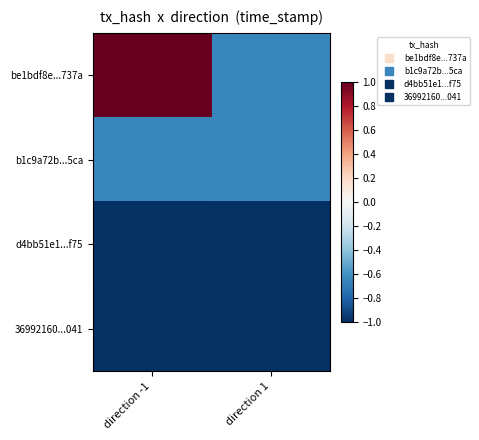

At which category is the sum across all series the highest?

direction -1